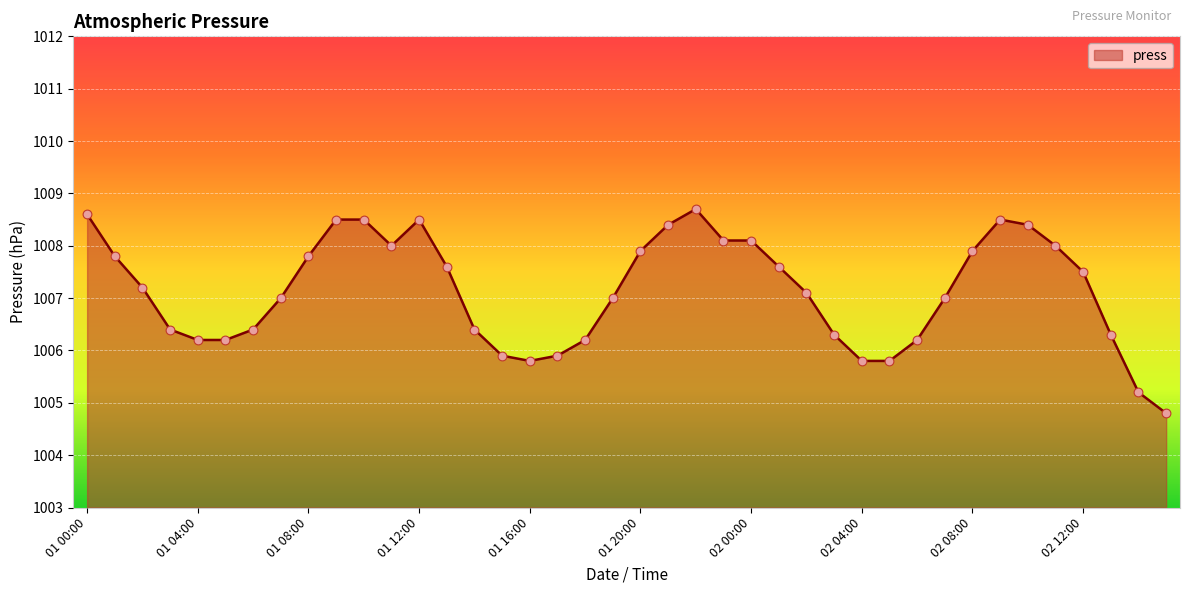

What is the difference between the maximum and minimum values?

3.9